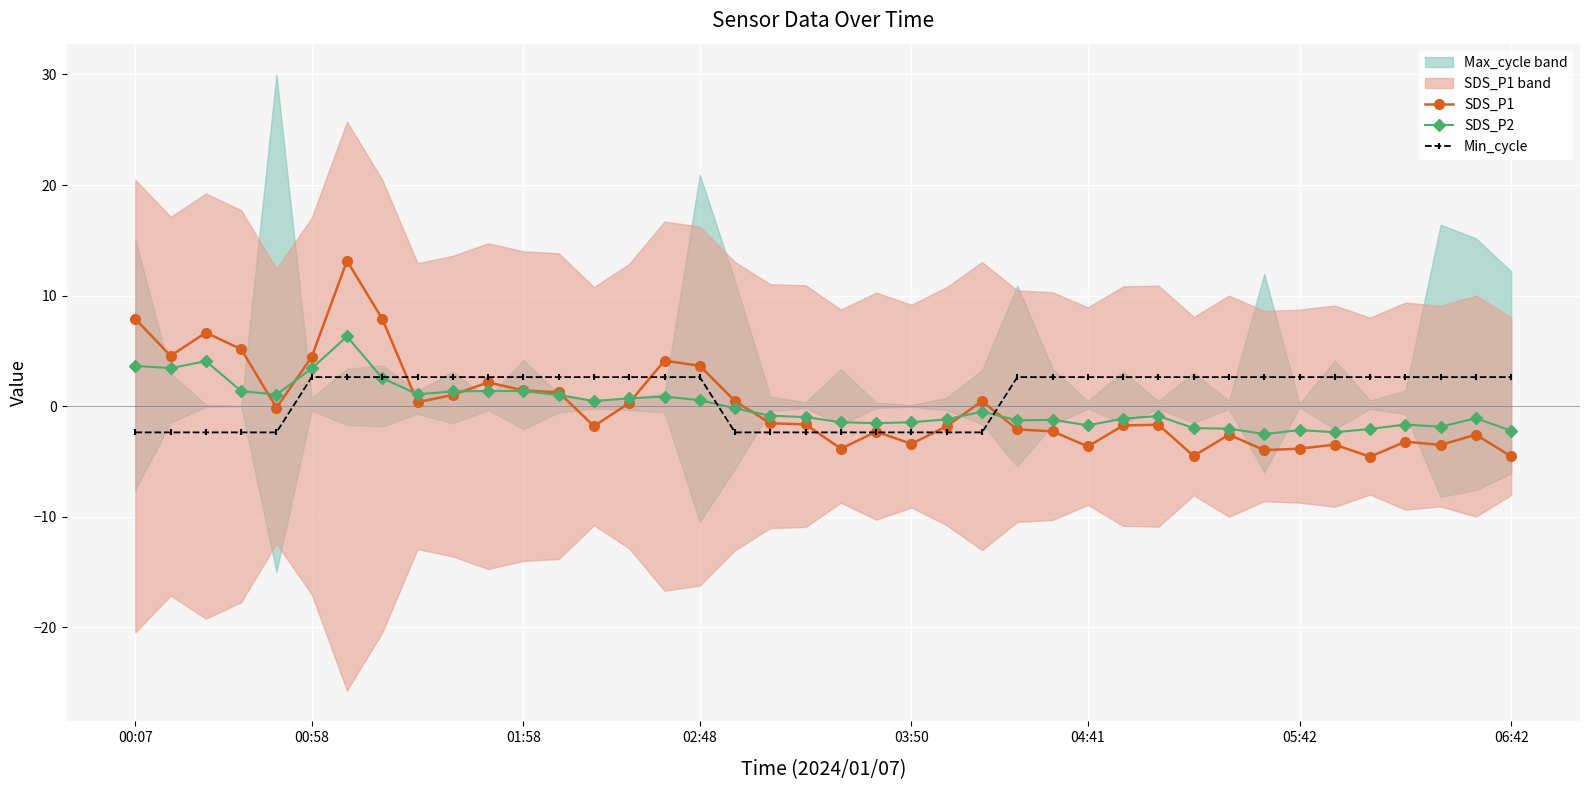

Where does the SDS_P1 series first go above -1?

00:07